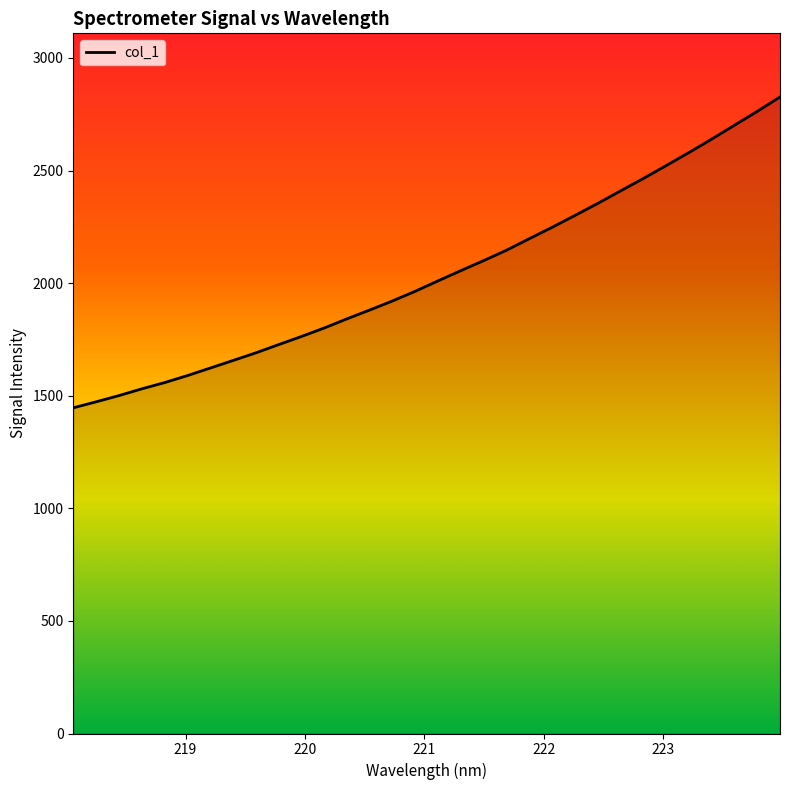

What is the minimum value shown in the chart?

1446.4